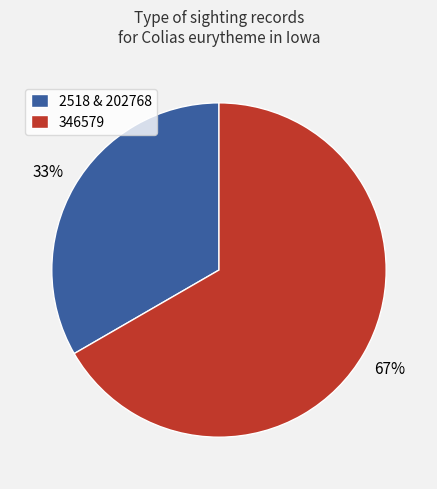

Do 2518 & 202768 and 346579 together represent more than half of the pie?

Yes